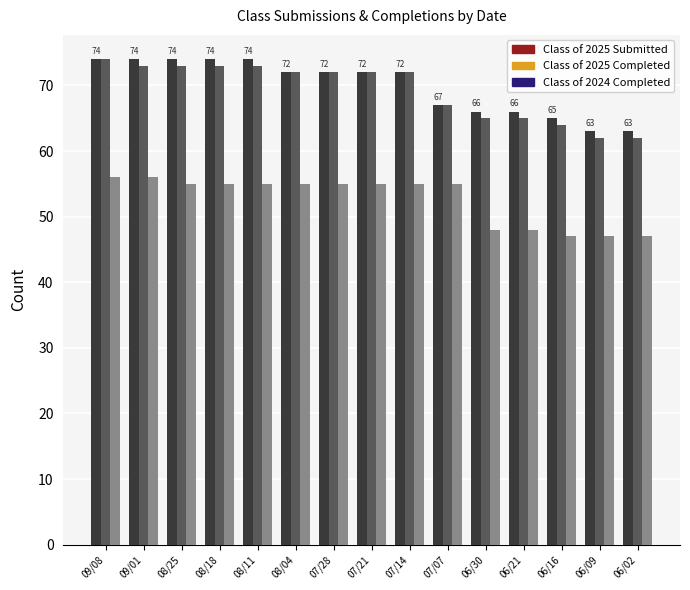

Reading left to right, list all the values displayed in this chart.

Class of 2025 Submitted: 09/08=74	09/01=74	08/25=74	08/18=74	08/11=74	08/04=72	07/28=72	07/21=72	07/14=72	07/07=67	06/30=66	06/21=66	06/16=65	06/09=63	06/02=63
Class of 2025 Completed: 09/08=74	09/01=73	08/25=73	08/18=73	08/11=73	08/04=72	07/28=72	07/21=72	07/14=72	07/07=67	06/30=65	06/21=65	06/16=64	06/09=62	06/02=62
Class of 2024 Completed: 09/08=56	09/01=56	08/25=55	08/18=55	08/11=55	08/04=55	07/28=55	07/21=55	07/14=55	07/07=55	06/30=48	06/21=48	06/16=47	06/09=47	06/02=47